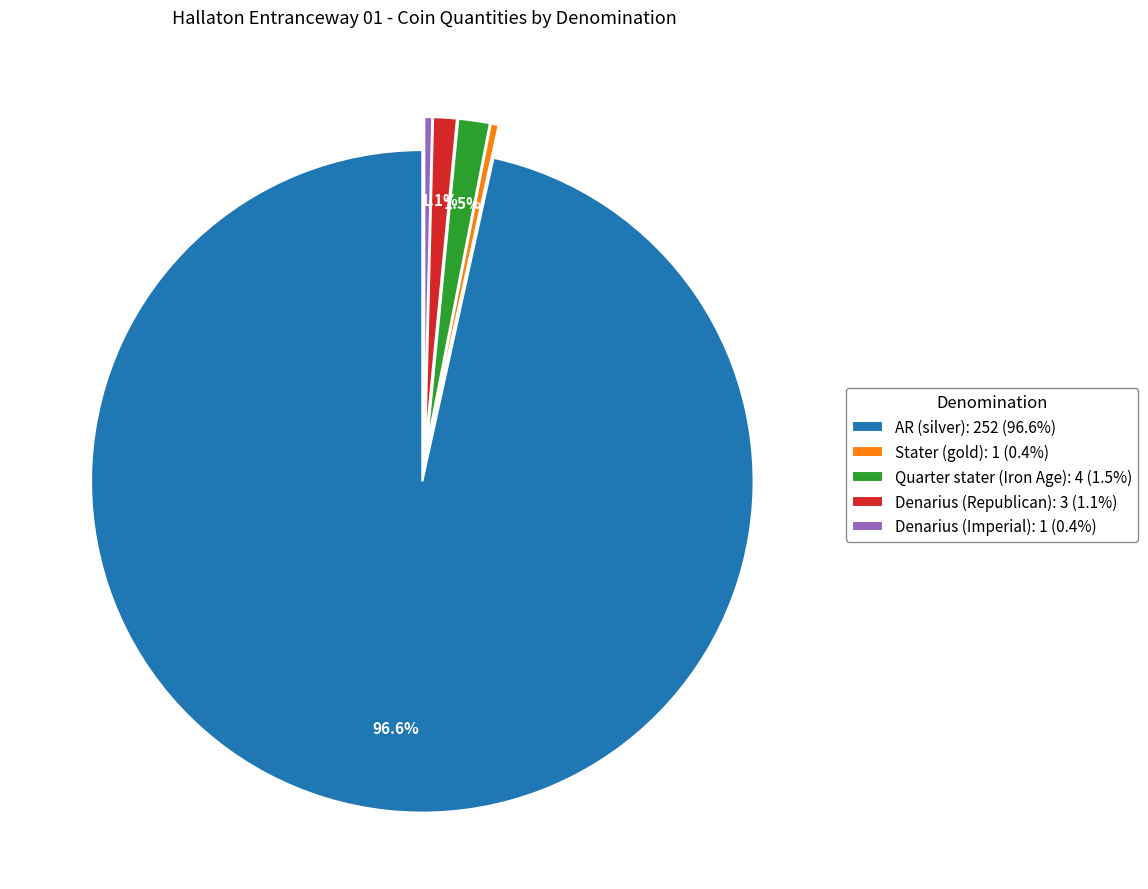

To the nearest percent, what percentage of the pie is AR (silver)?

97%